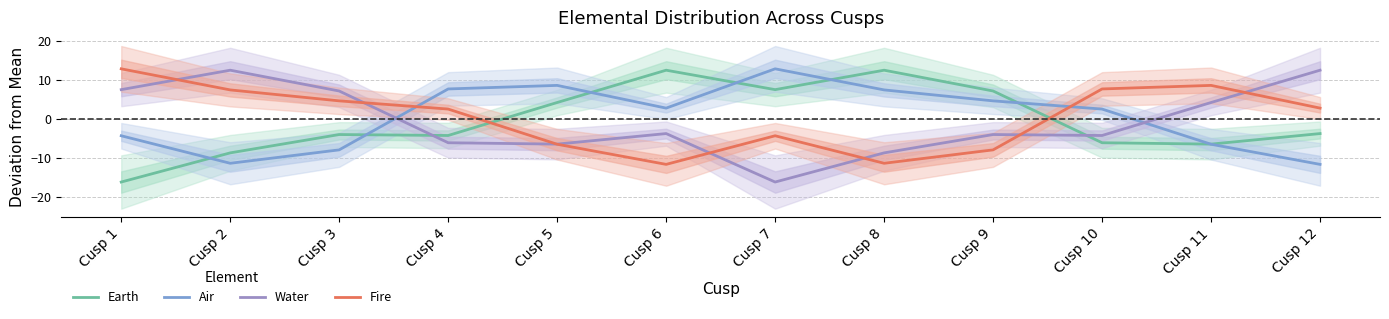

Which series ends up on top after the final intersection of Air and Fire?

Fire